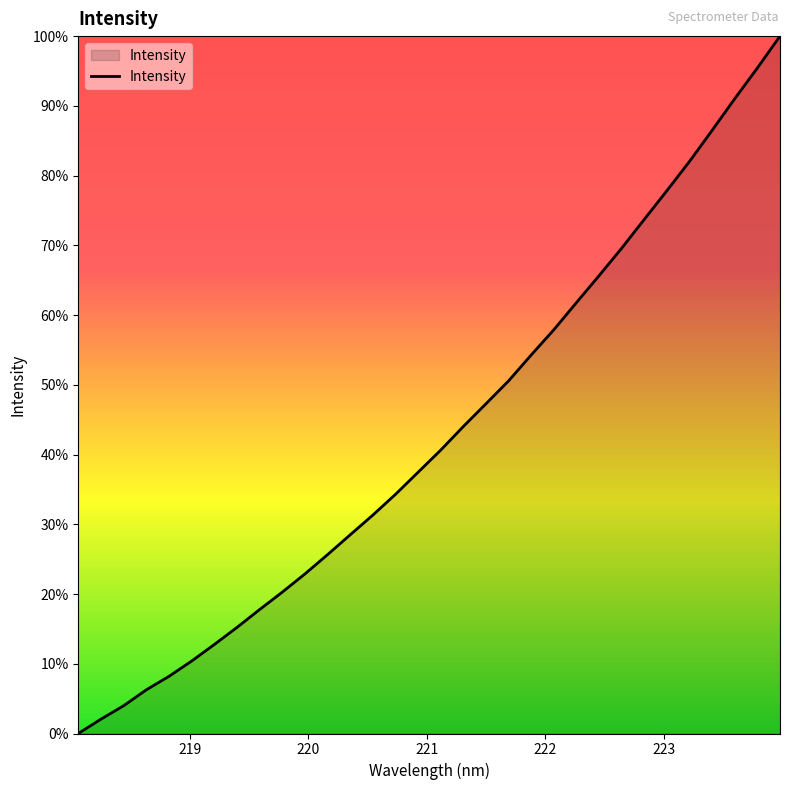

At which label does the data first exceed 3185?

221.1174